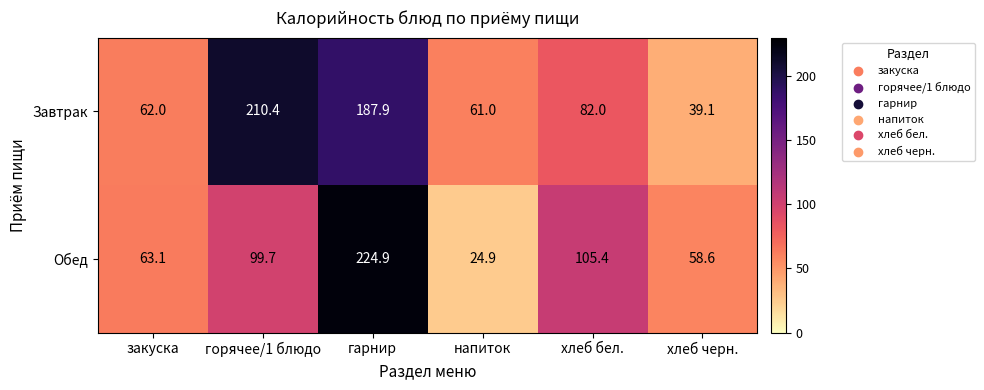

How many series are shown in this chart?

2